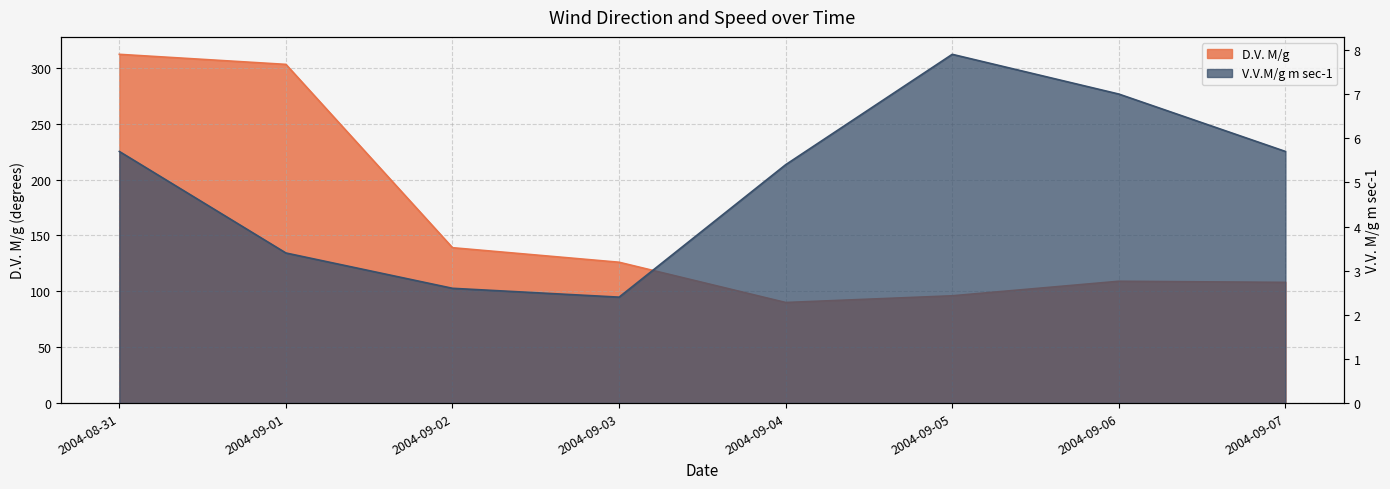

The value of D.V. M/g at 2004-08-31 is 312.0. True or false?

True